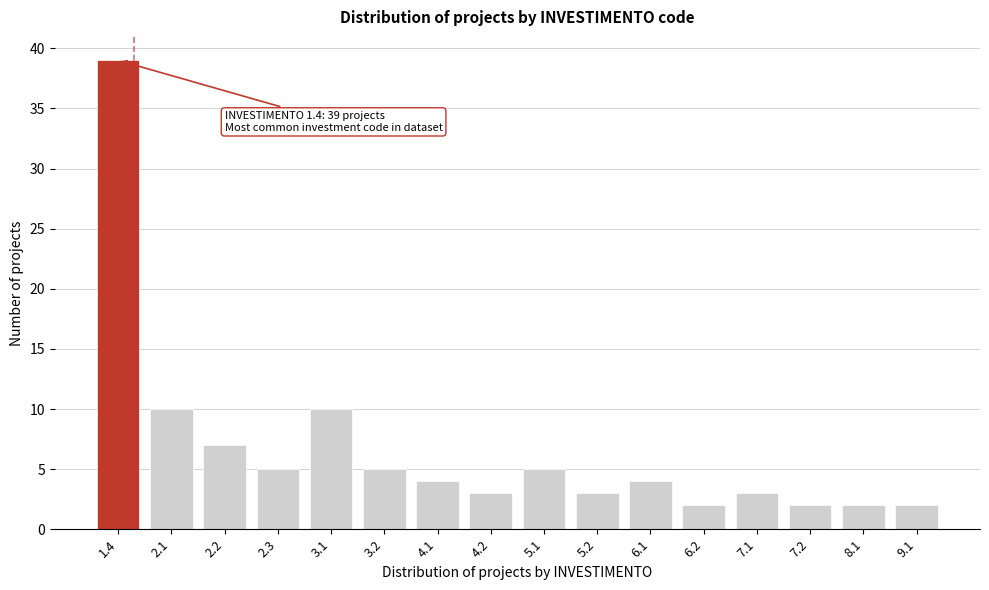

Reading left to right, extract all data points from this chart.

1.4=39	2.1=10	2.2=7	2.3=5	3.1=10	3.2=5	4.1=4	4.2=3	5.1=5	5.2=3	6.1=4	6.2=2	7.1=3	7.2=2	8.1=2	9.1=2